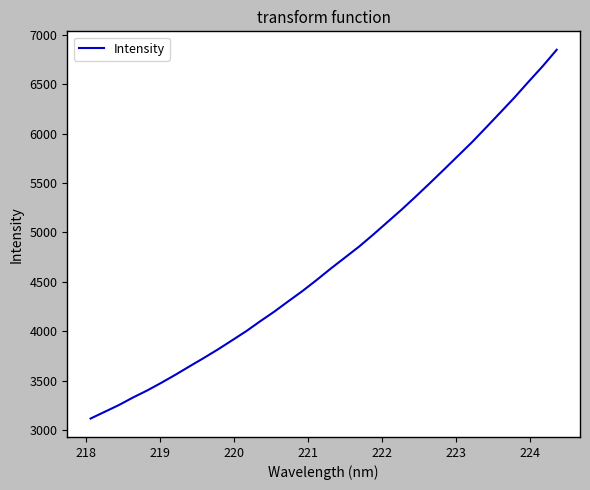

Reading right to left, what are all the values shown in this chart?

6848.3	6680.9	6524.0	6364.2	6212.7	6062.4	5913.7	5774.2	5634.7	5497.2	5361.7	5229.5	5103.9	4978.1	4856.7	4745.6	4635.0	4519.5	4408.0	4304.6	4198.9	4101.2	3999.9	3907.3	3815.6	3728.9	3644.9	3559.7	3478.2	3400.3	3329.5	3253.2	3184.7	3116.8